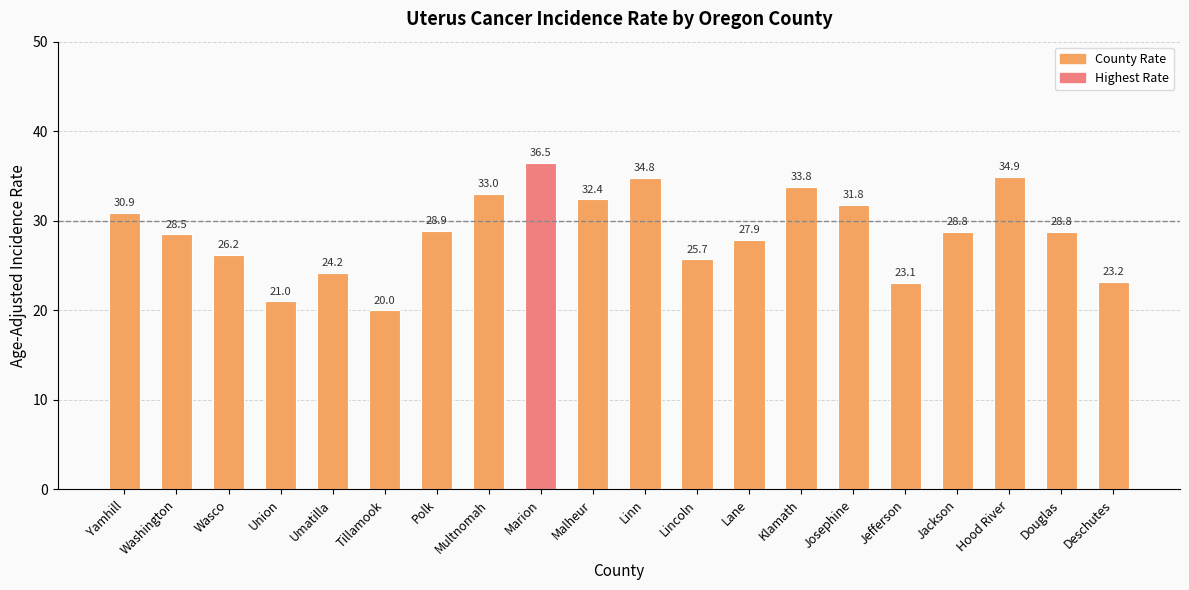

What is the minimum value shown in the chart?

20.0